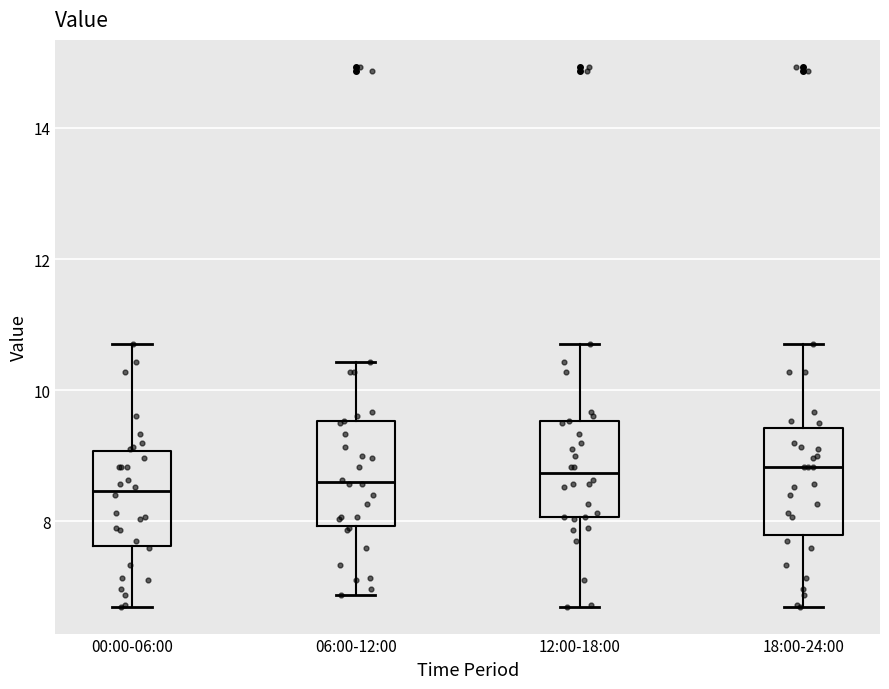

Reading left to right, read every box against the y-axis: the position of its median line, the range the box covers, and the ends of its whiskers. The values are not printed on the chart, so give them approximately, as read against the axis.

00:00-06:00: median 8.4, box 7.6 to 9.0, whiskers 6.8 to 10.8
06:00-12:00: median 8.6, box 8.0 to 9.6, whiskers 6.8 to 10.4
12:00-18:00: median 8.8, box 8.0 to 9.6, whiskers 6.8 to 10.8
18:00-24:00: median 8.8, box 7.8 to 9.4, whiskers 6.8 to 10.8